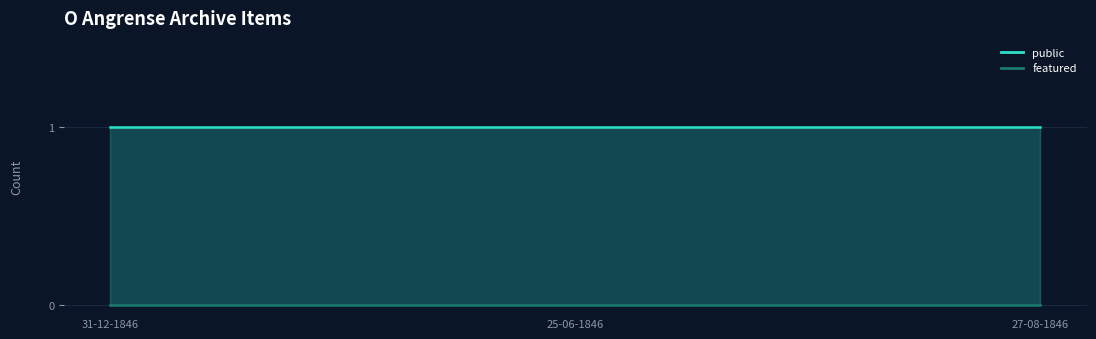

Rank the series by their maximum value, from lowest to highest.

featured, public